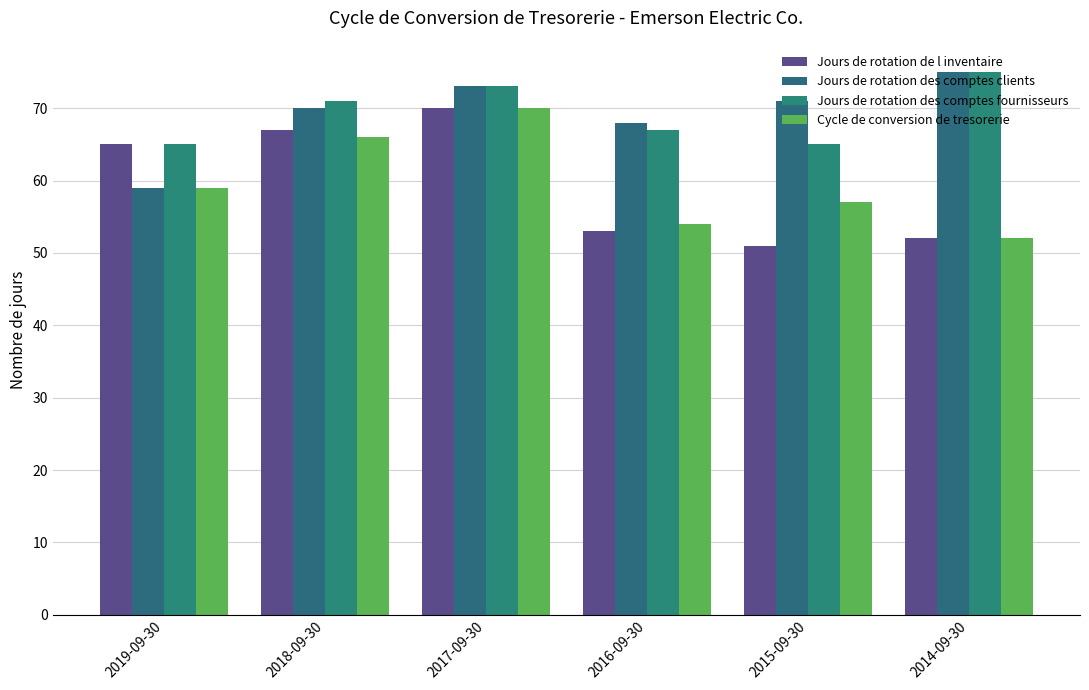

What is the difference between the second highest and second lowest values in the Jours de rotation des comptes clients series?

5